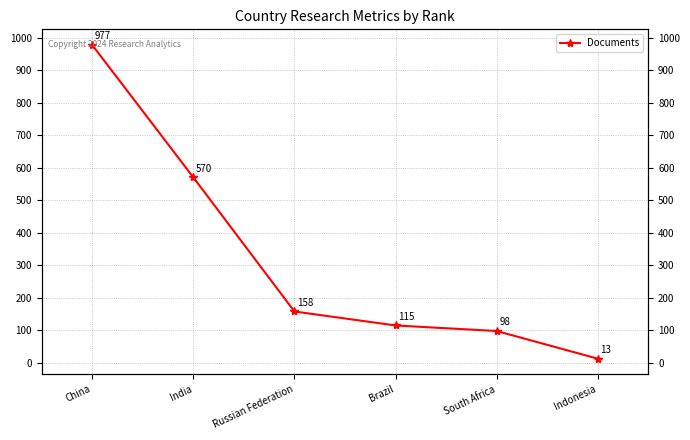

How many values are below 158?

3